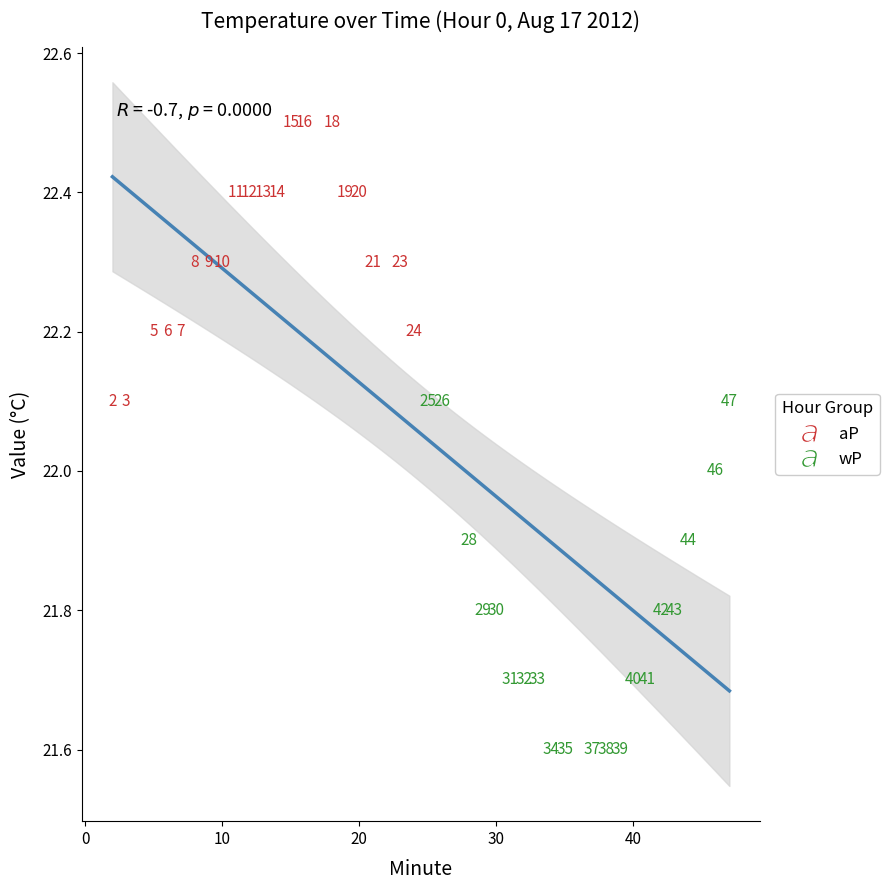

Which series reaches the minimum Y coordinate?

wP